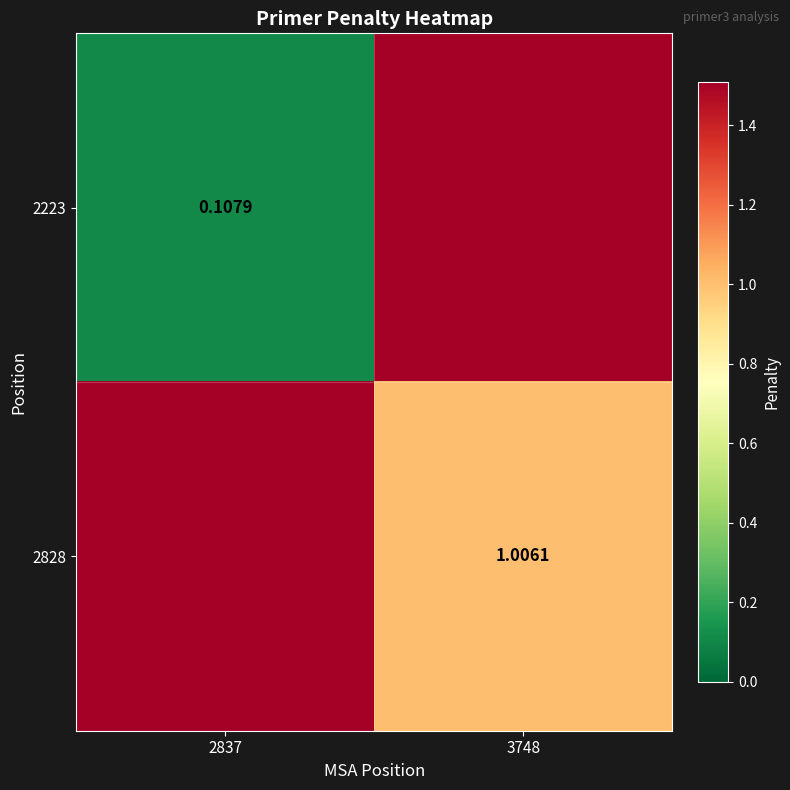

How many distinct data groups are displayed?

2